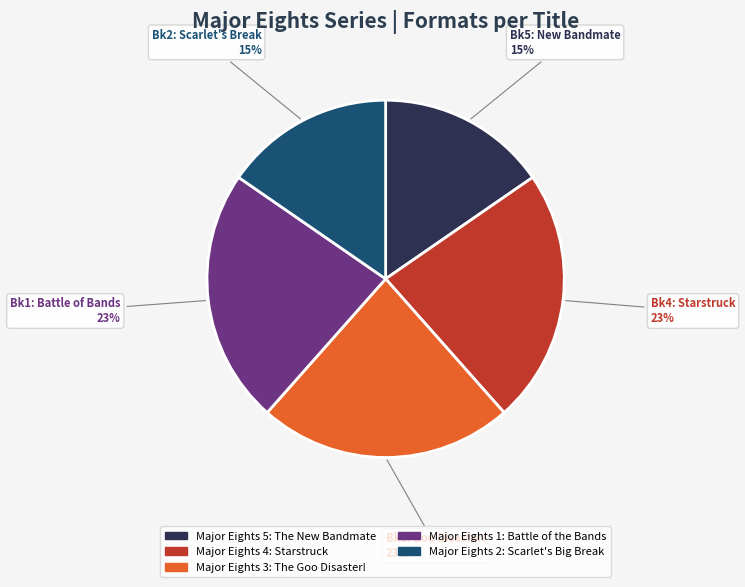

Is there any slice that represents more than half of the pie?

No